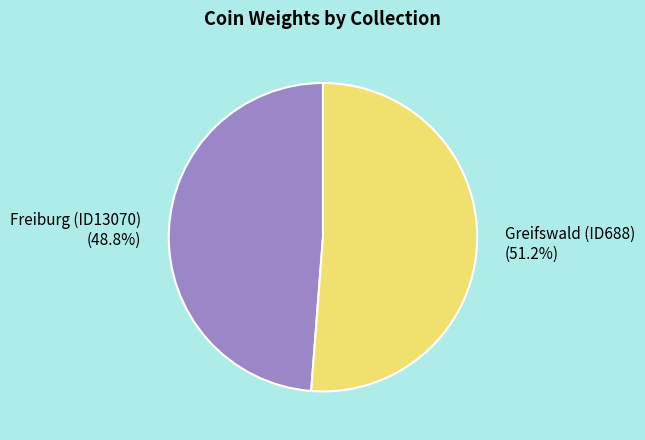

The Greifswald (ID688) slice represents 64% of the pie. True or false?

False